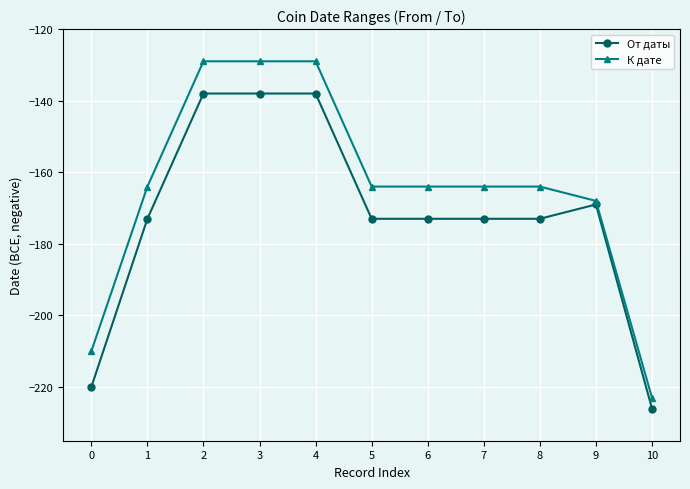

How many data points does each series have?

11